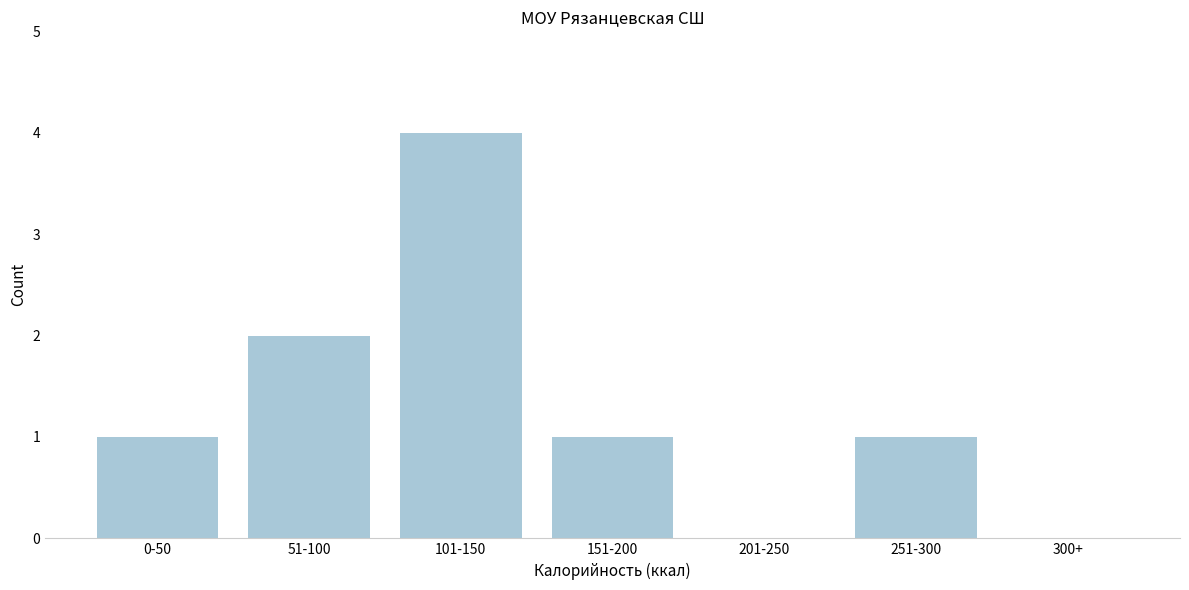

Reading left to right, list all the values displayed in this chart.

0-50=1	51-100=2	101-150=4	151-200=1	201-250=0	251-300=1	300+=0